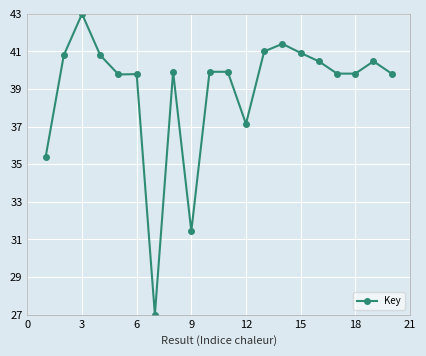

What is the average value?

38.9